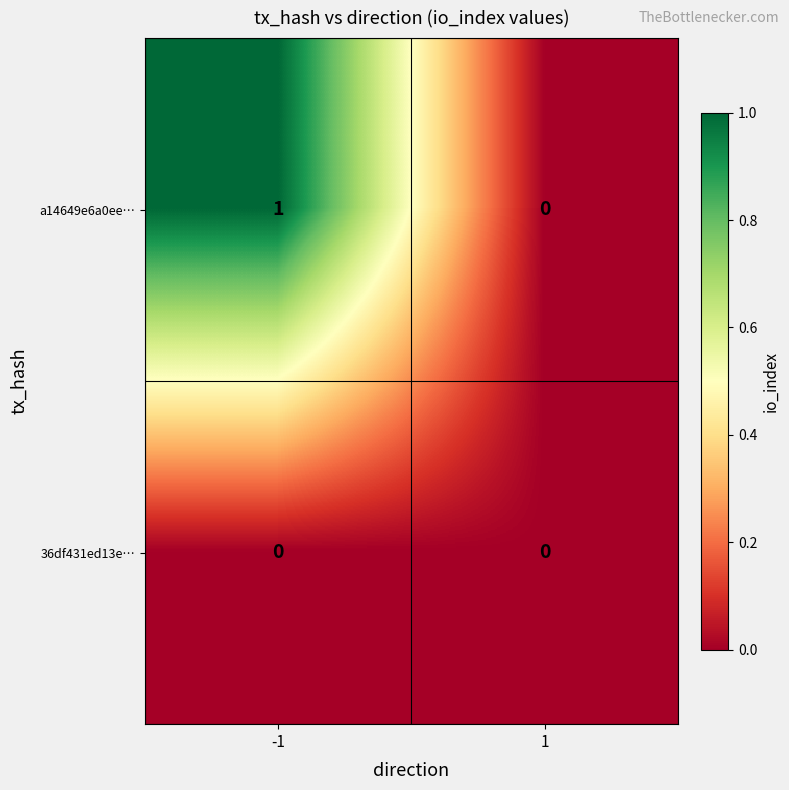

Which series has the largest range (max minus min)?

a14649e6a0ee…